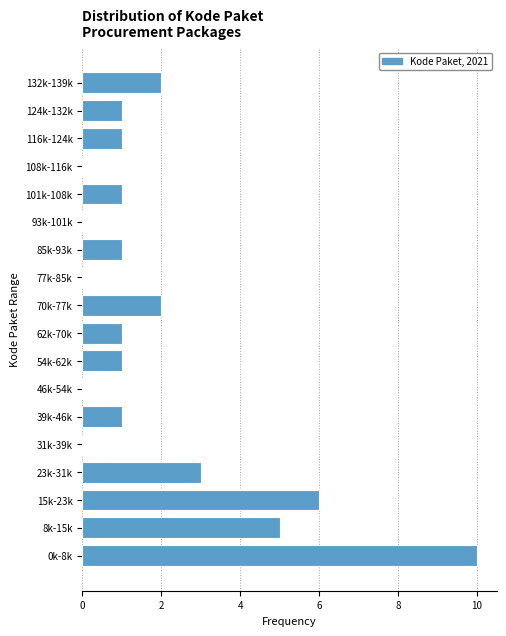

Reading bottom to top, transcribe all the data shown in this chart.

0k-8k=10	8k-15k=5	15k-23k=6	23k-31k=3	31k-39k=0	39k-46k=1	46k-54k=0	54k-62k=1	62k-70k=1	70k-77k=2	77k-85k=0	85k-93k=1	93k-101k=0	101k-108k=1	108k-116k=0	116k-124k=1	124k-132k=1	132k-139k=2